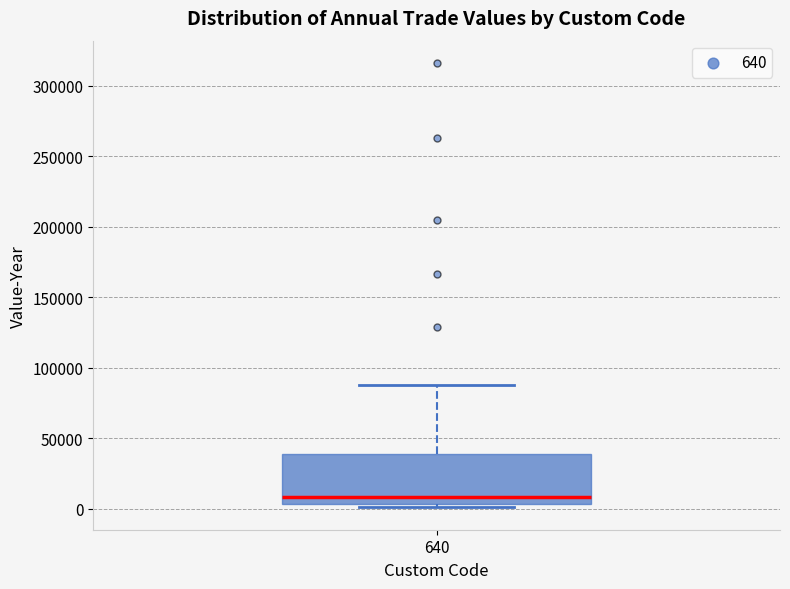

Transcribe this box plot: give where the median line is, the range the box spans, and where the two whiskers end, as read against the y-axis. The values are not printed on the chart, so give them approximately, as read against the axis.

median 10000, box 5000 to 40000, whiskers 0 to 85000